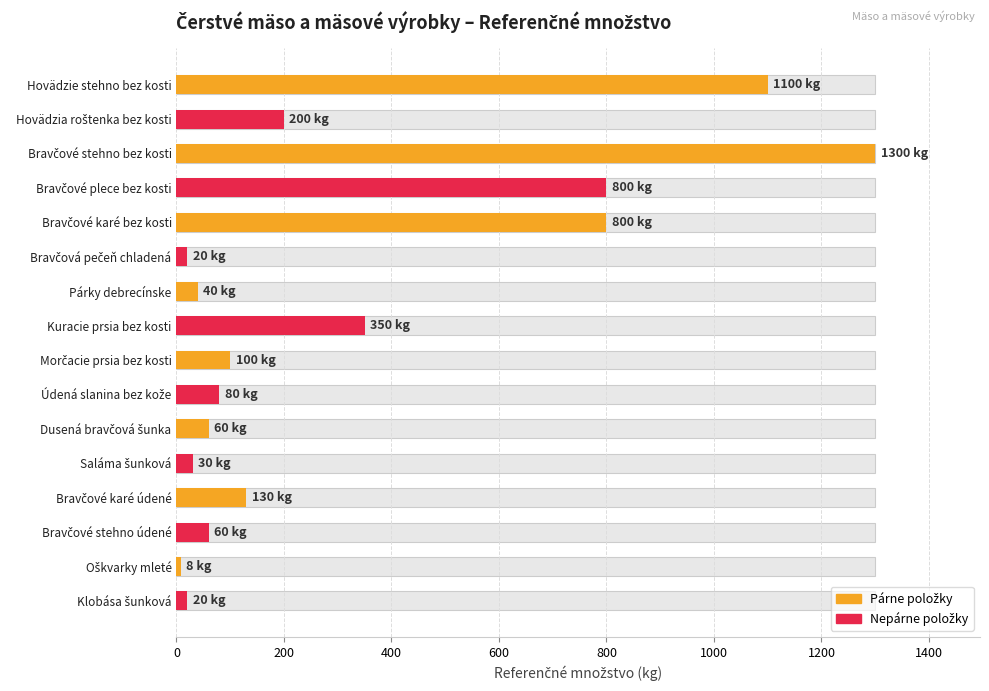

True or false: the data shows 1290 at Bravčové plece bez kosti.

False